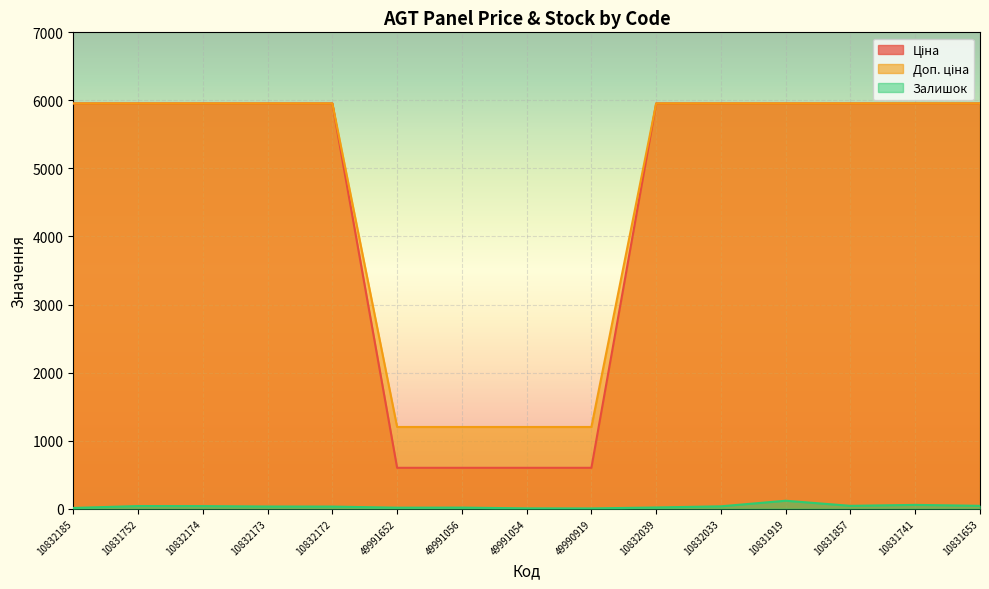

Rank the series at 49991056 from highest to lowest value.

Доп. ціна, Ціна, Залишок